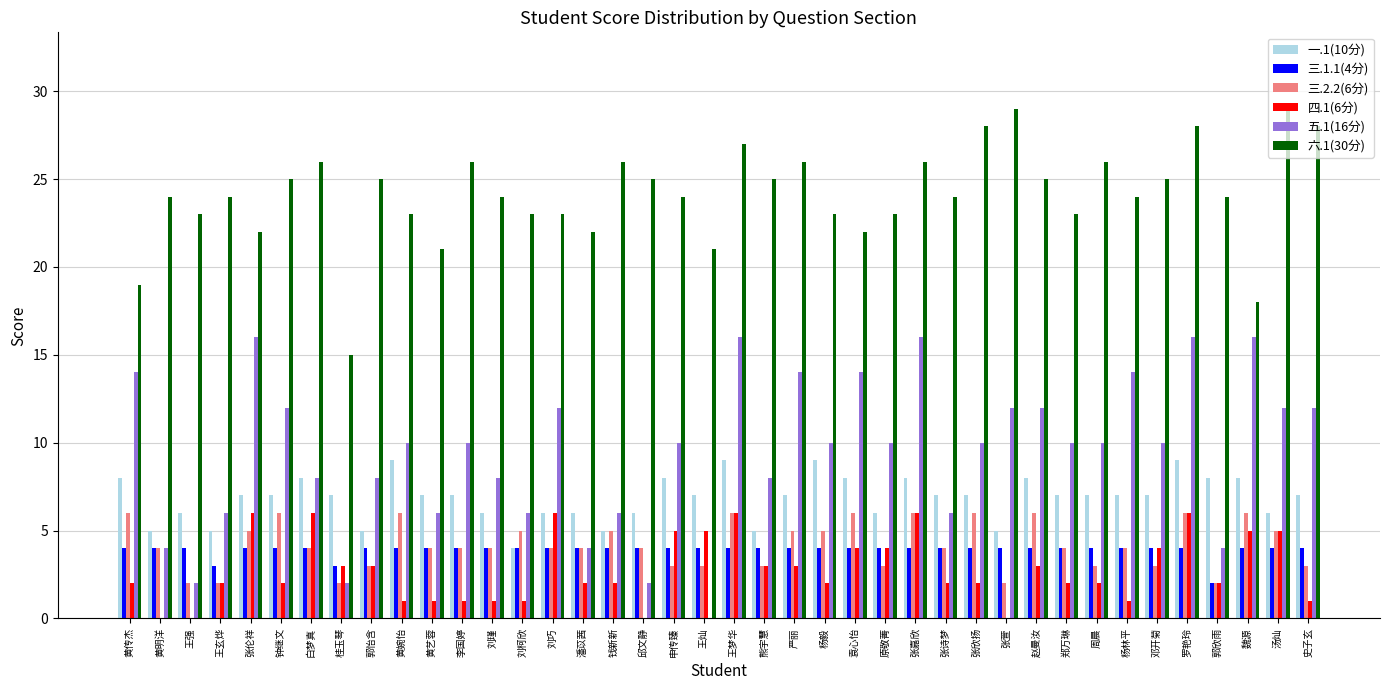

What is the approximate value of 四.1(6分) at 邓开菊?

4